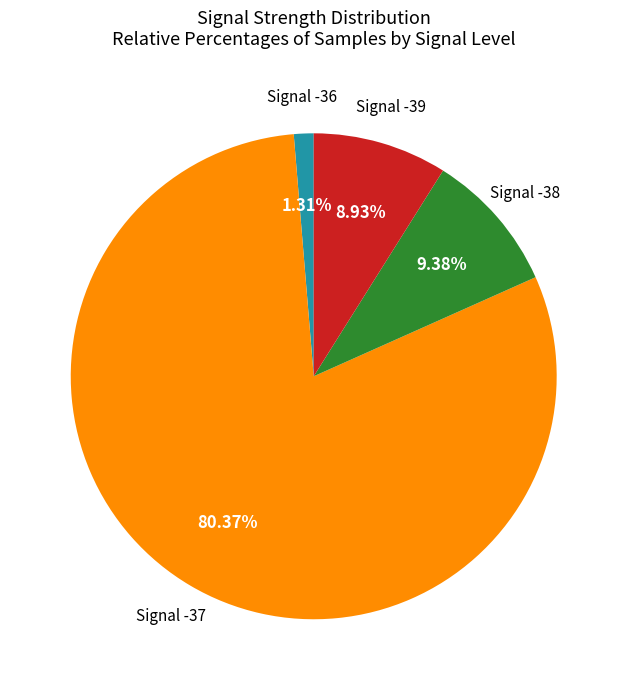

Which has a higher value, Signal -37 or Signal -38?

Signal -37